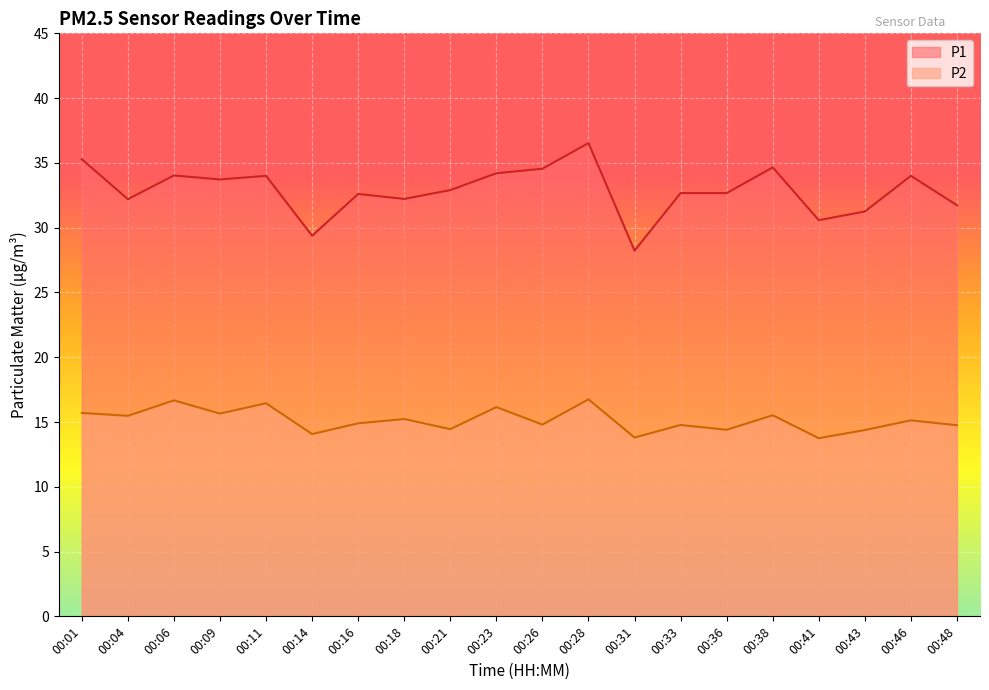

What is the value of the P1 point at the 14th from the left?

32.7